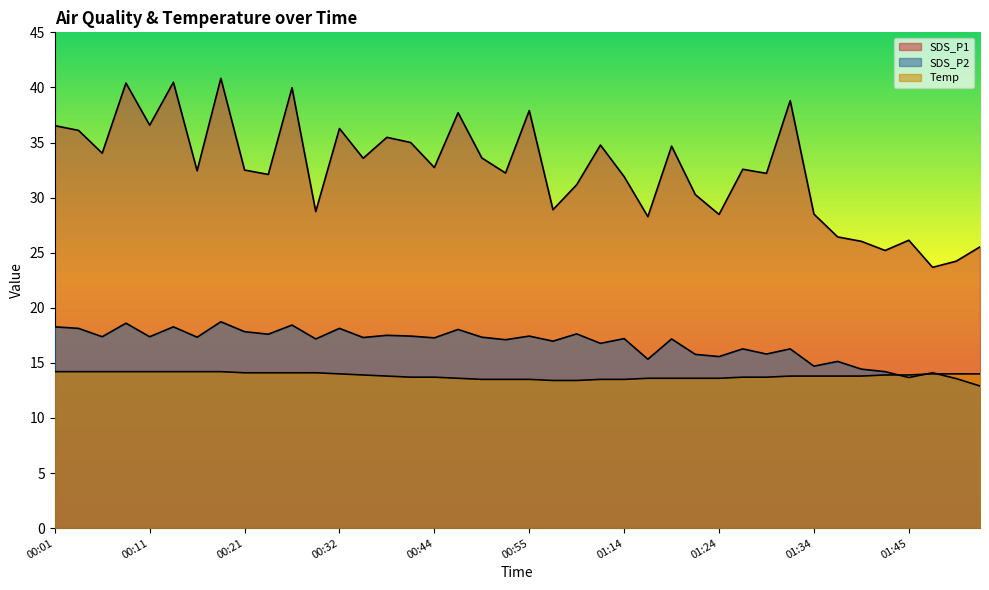

What is the label of the 17th point from the left?

00:44